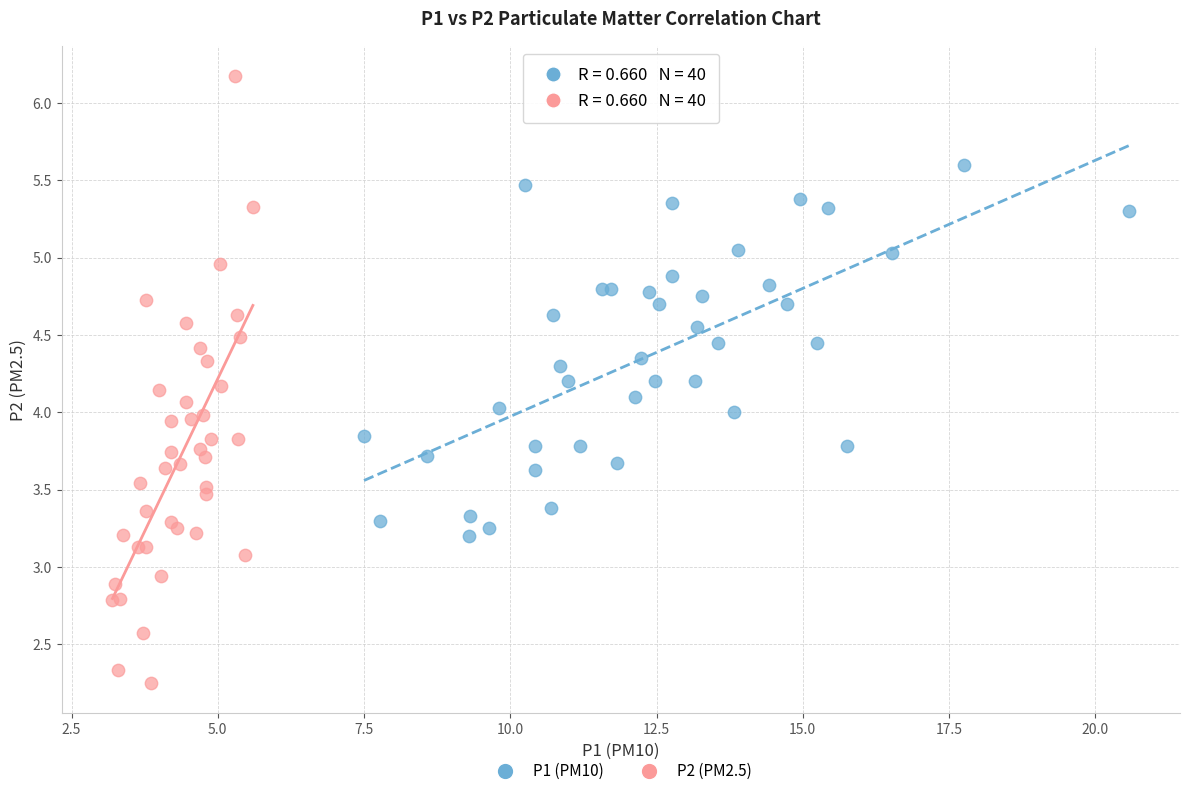

Which series contains the highest Y value?

P2 (PM2.5)